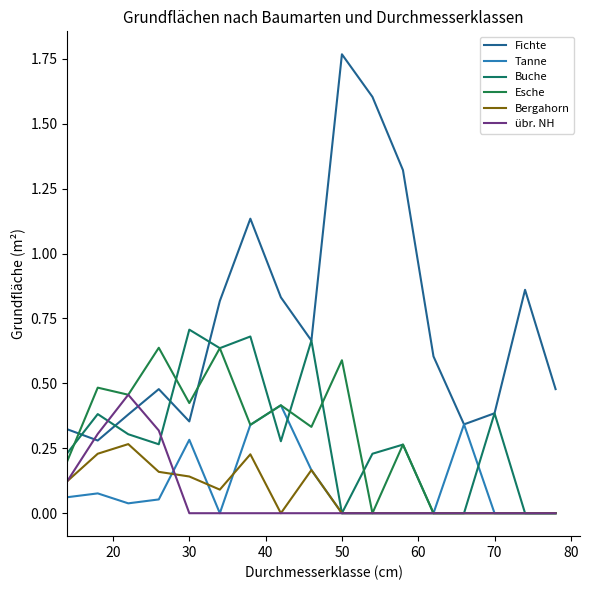

Does the chart display data point markers on the line(s)?

No